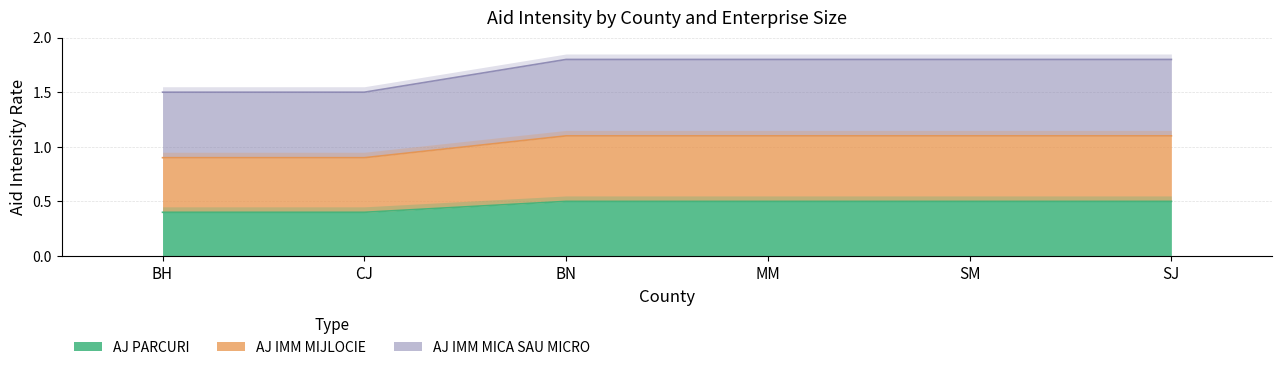

Is it true that AJ IMM MIJLOCIE equals 0.5 at BN?

True